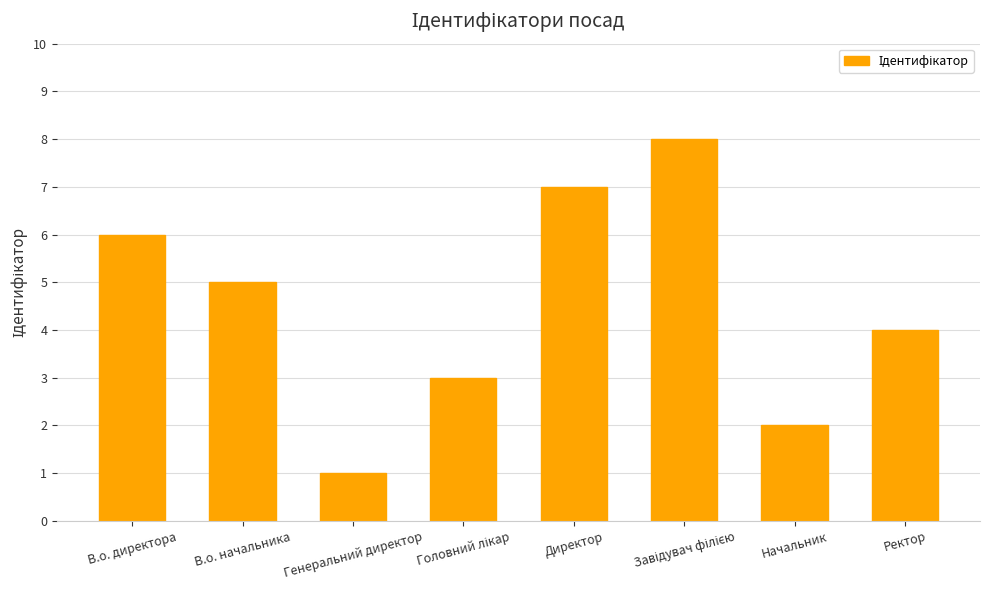

What is the greatest value displayed?

8